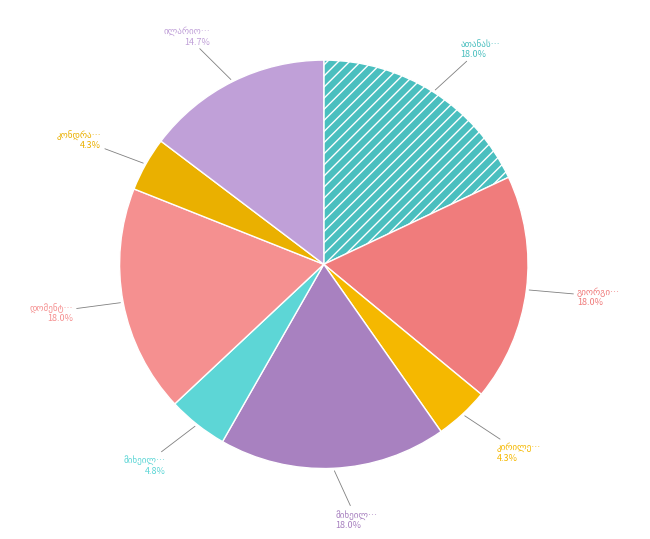

Rank the categories by value from lowest to highest.

კირილე მანუჩარის ძე მგალობლიშვილი, კონდრატე არჩილის ძე მხეიძე, მიხეილ მალაქიას ძე მენაღარიშვილი, ილარიონ ივანეს ძე მაქანდაროვი, გიორგი ივანეს ძე მორჩილაძე, მიხეილ ილარიონის ძე მდივანი, ათანასე ბიჭიას ძე მიქაძე, დომენტი ოტიას ძე მშვიდობაძე